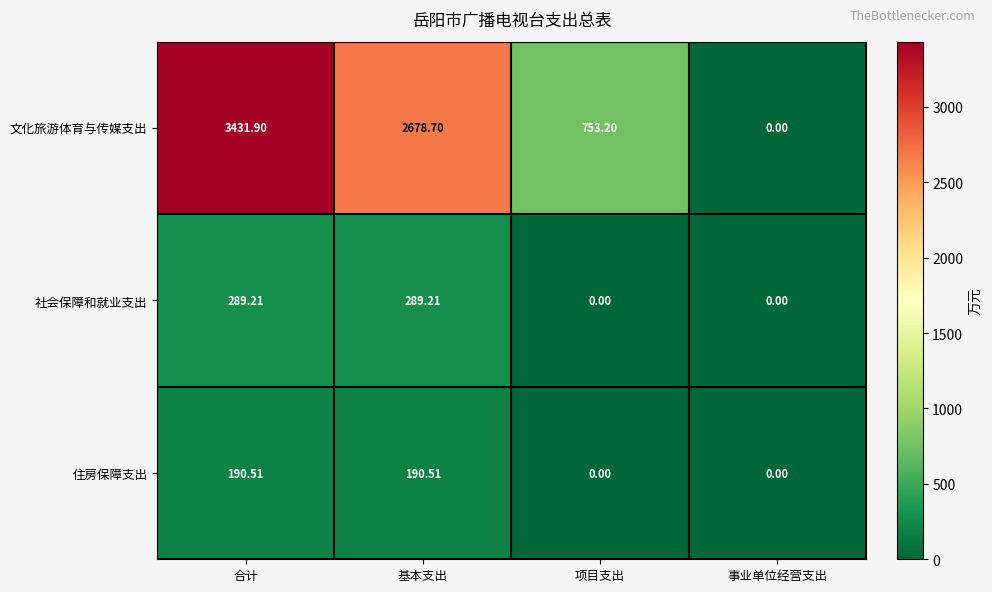

How many data points in 社会保障和就业支出 are above 289?

2